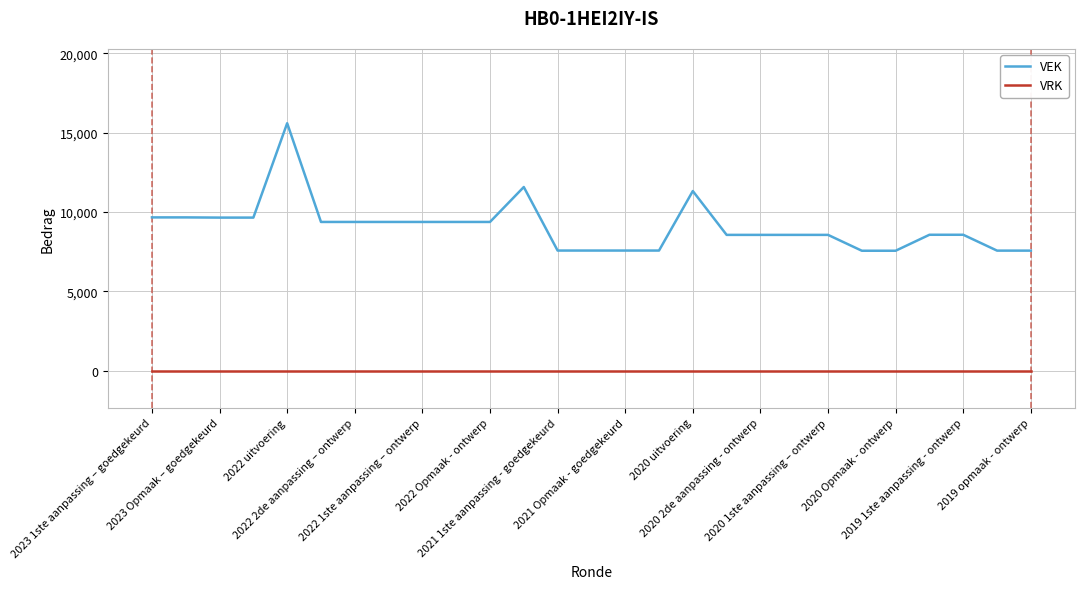

Which series has the largest range (max minus min)?

VEK